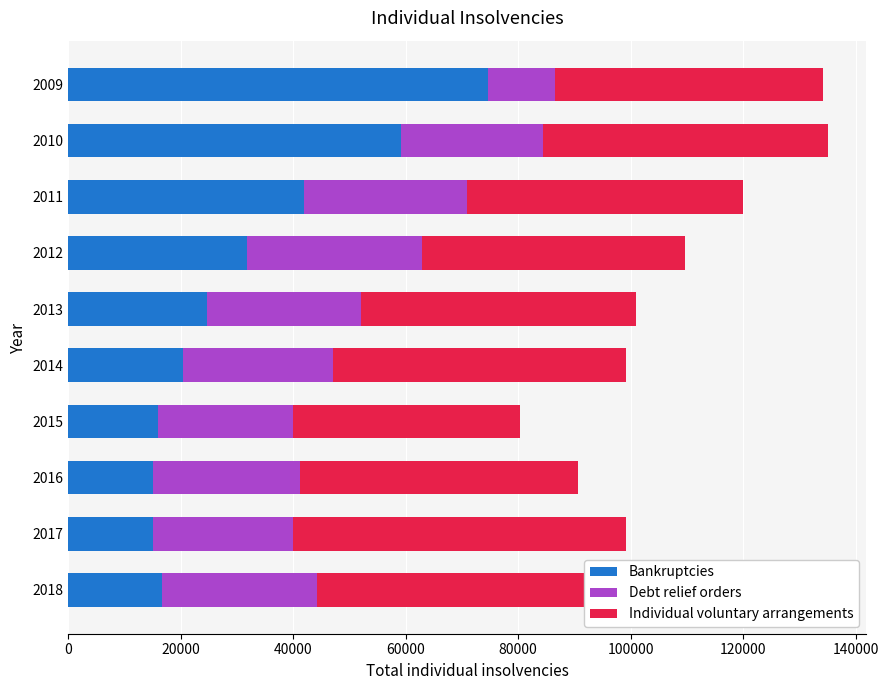

How many categories are shown in the chart?

10